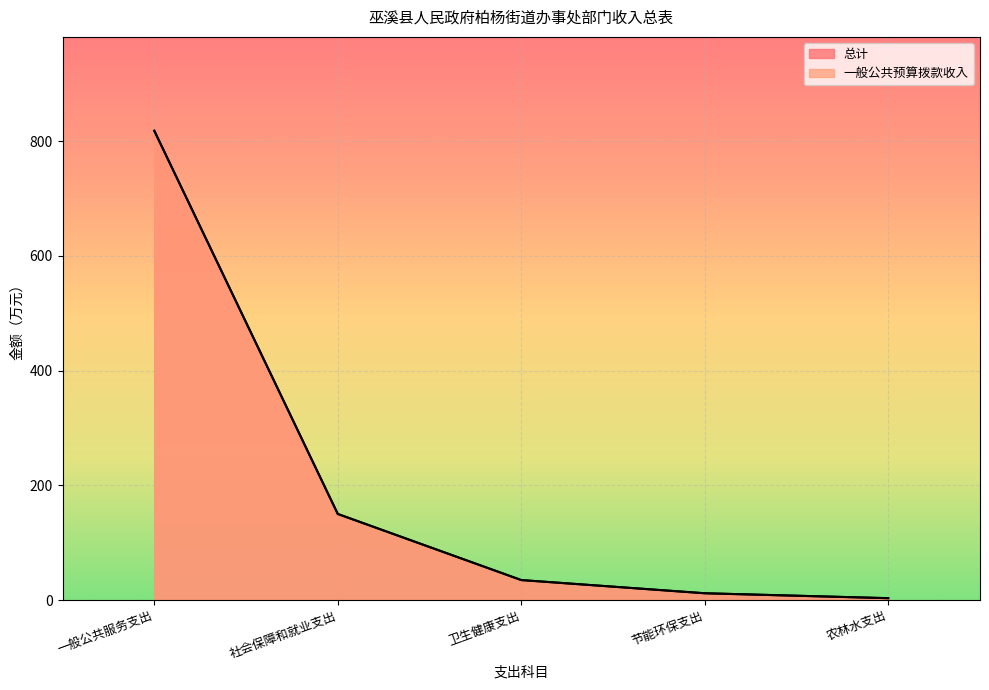

How many data points in 总计_line are less than 34?

2